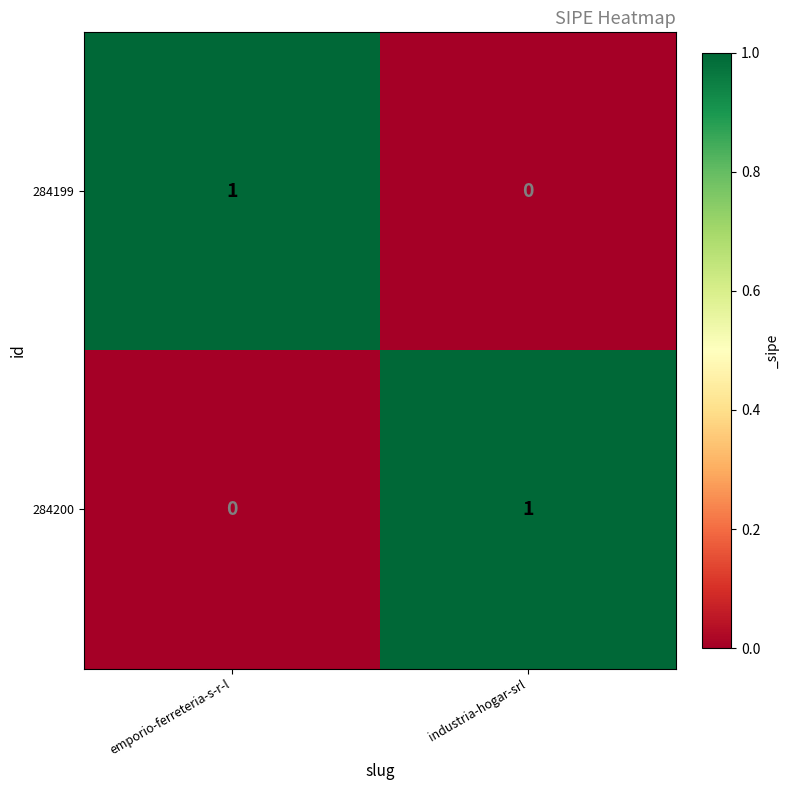

Rank the series at industria-hogar-srl from lowest to highest value.

284199, 284200